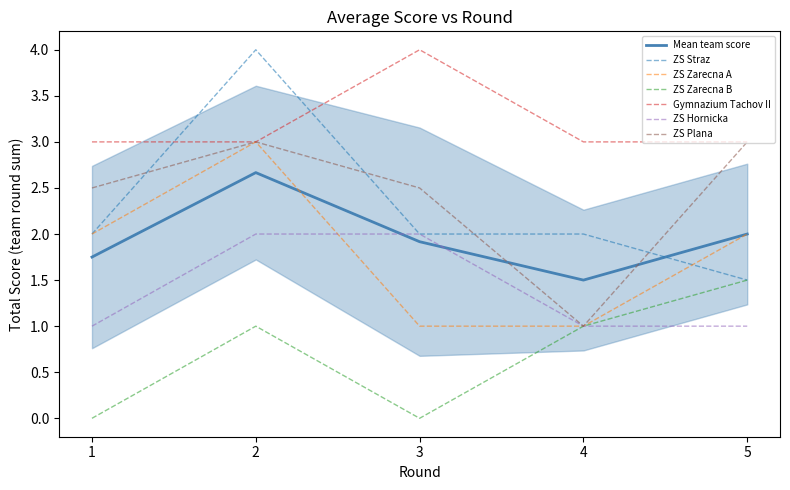

True or false: ZS Zarecna B and ZS Straz cross at least once.

False